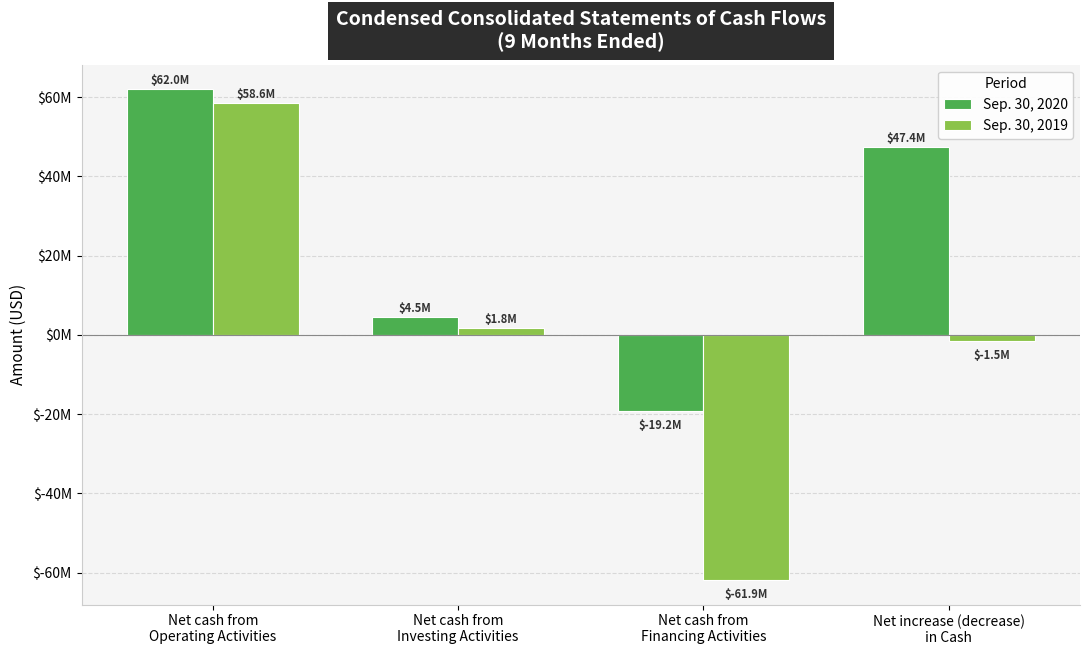

What position from the right is Net increase (decrease)
in Cash?

1